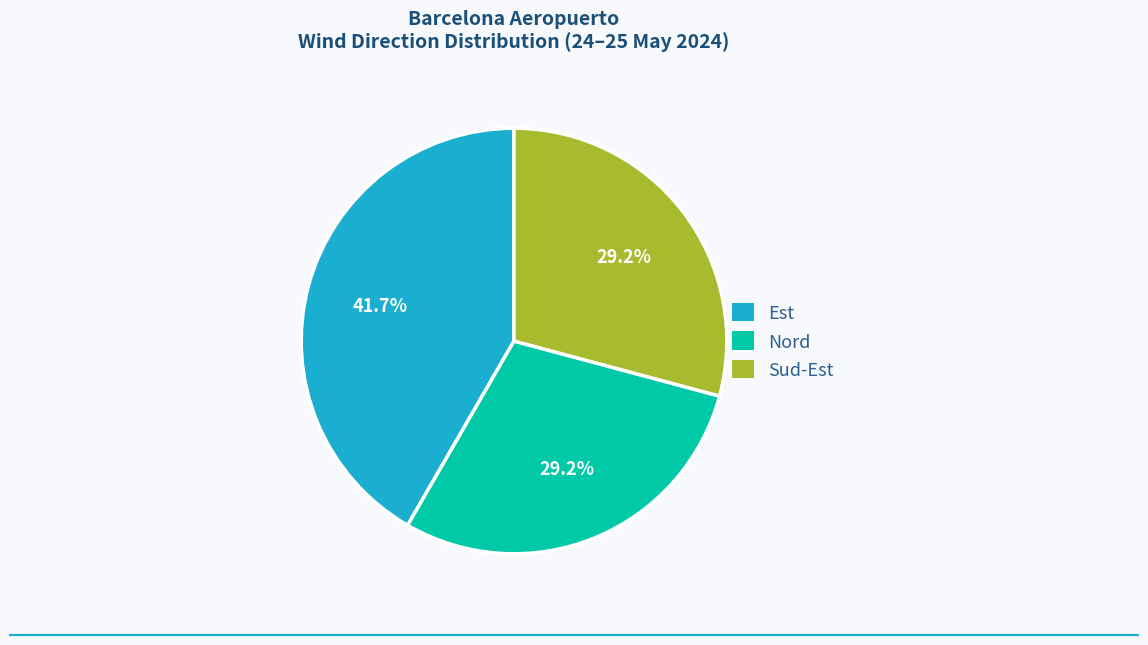

Is it true that Nord is 13% of the pie?

False